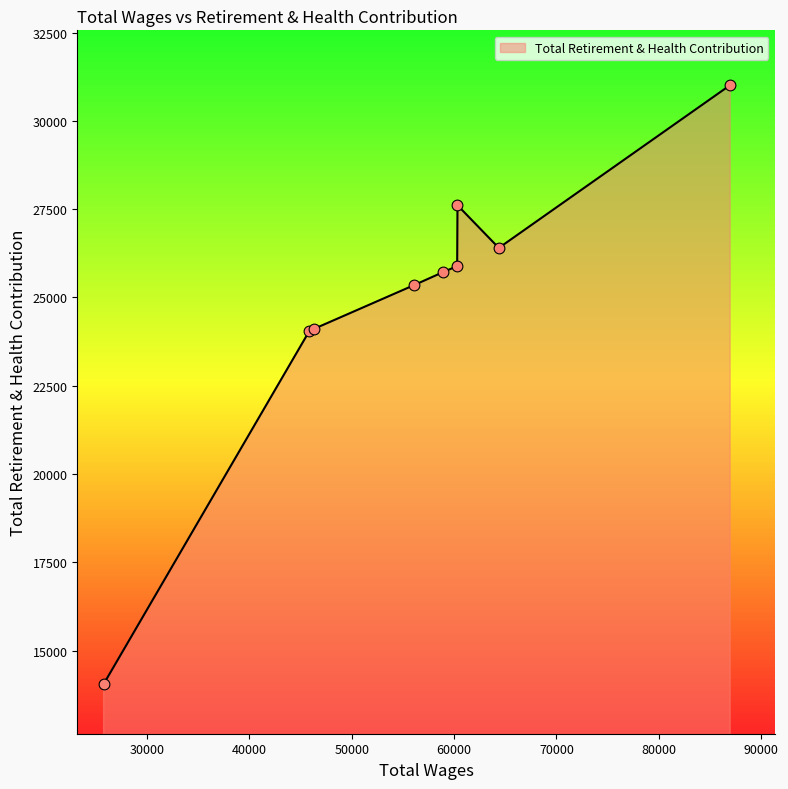

What is the difference between the maximum and minimum values?

16962